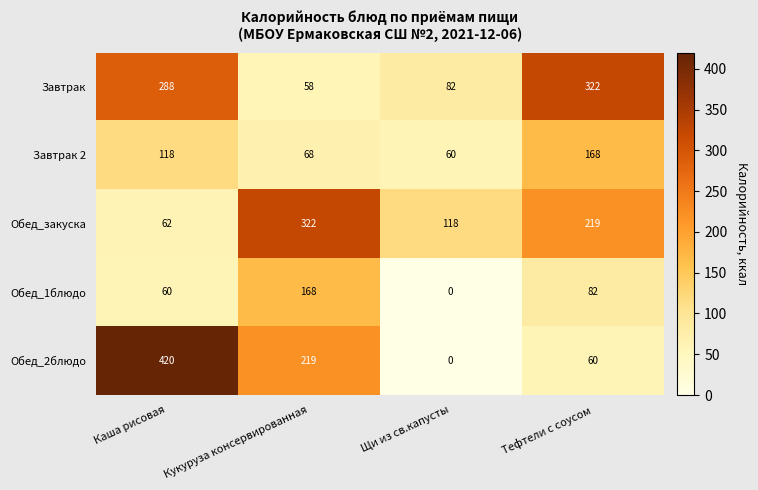

How many series are shown in this chart?

5